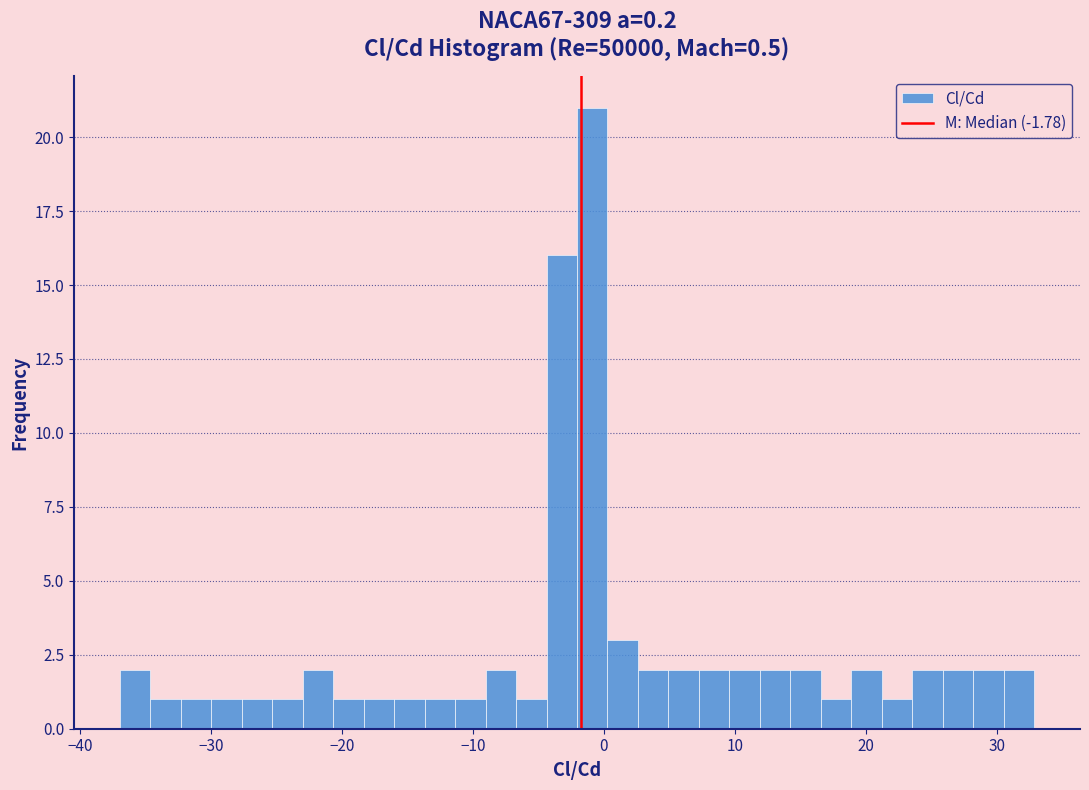

Around what value on the x-axis is the tallest bar? Give the approximate position of its centre, as read against the axis.

-1